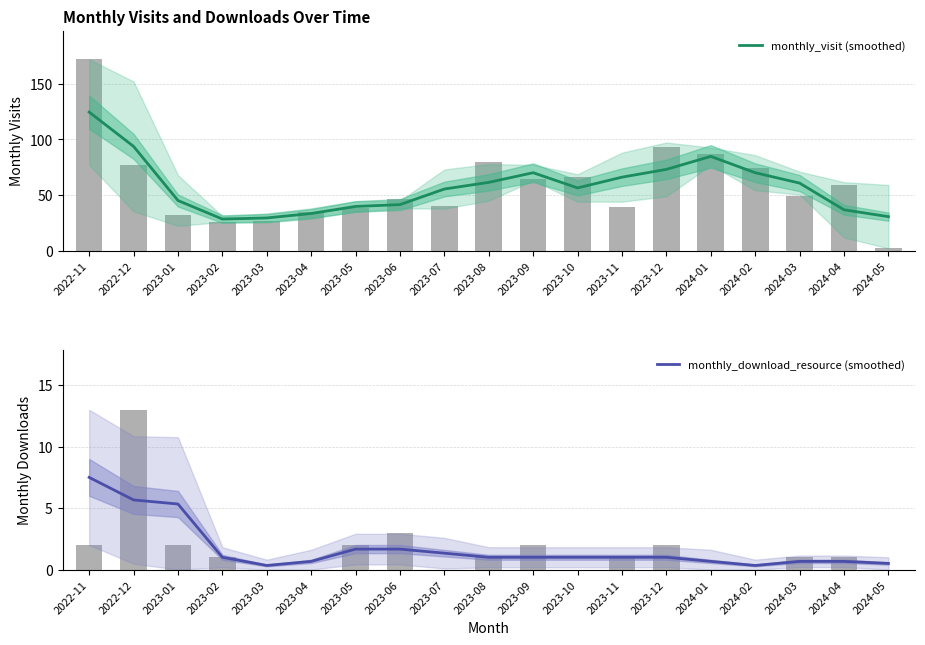

How many data points does each series have?

19